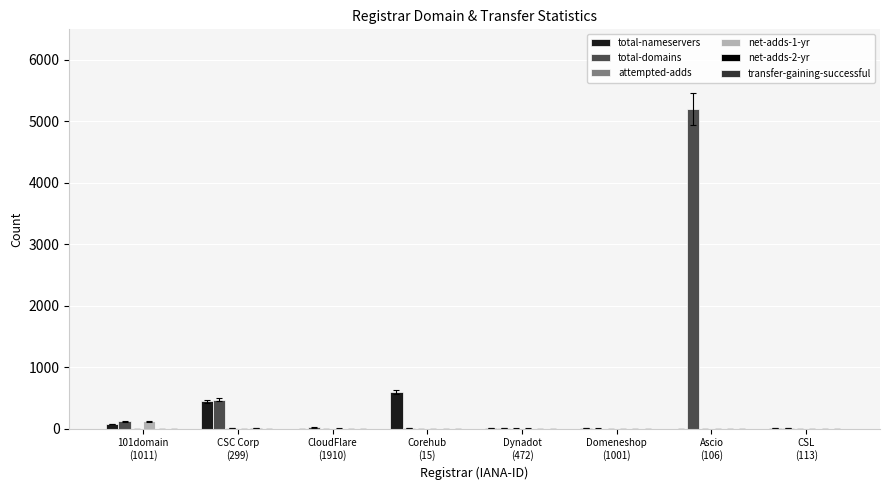

Are the bars horizontal?

No